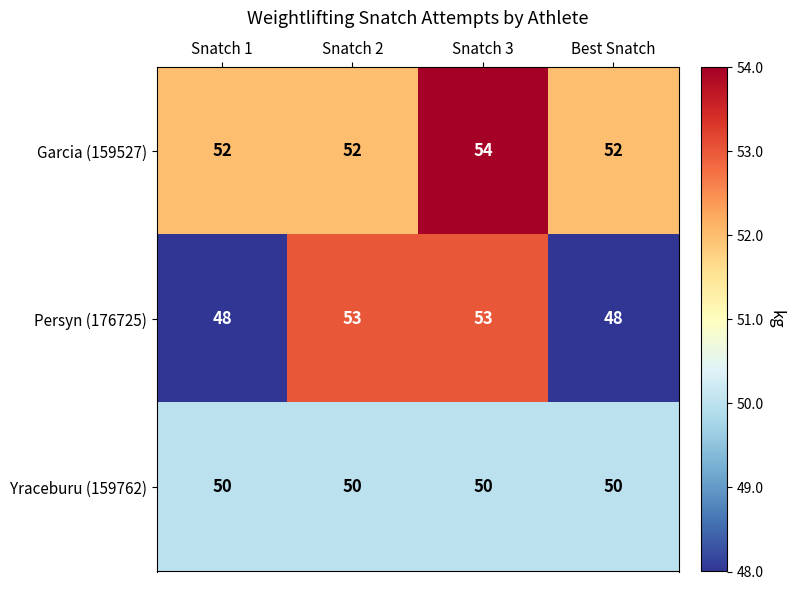

What is the difference between the second highest and minimum values in the Persyn (176725) series?

5